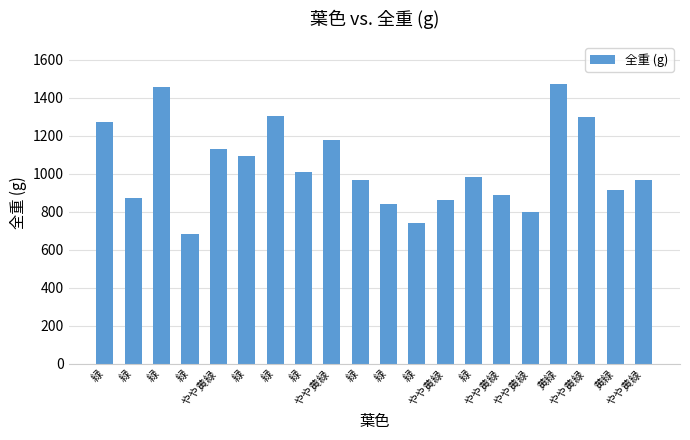

What is the difference between the maximum and second lowest values?

730